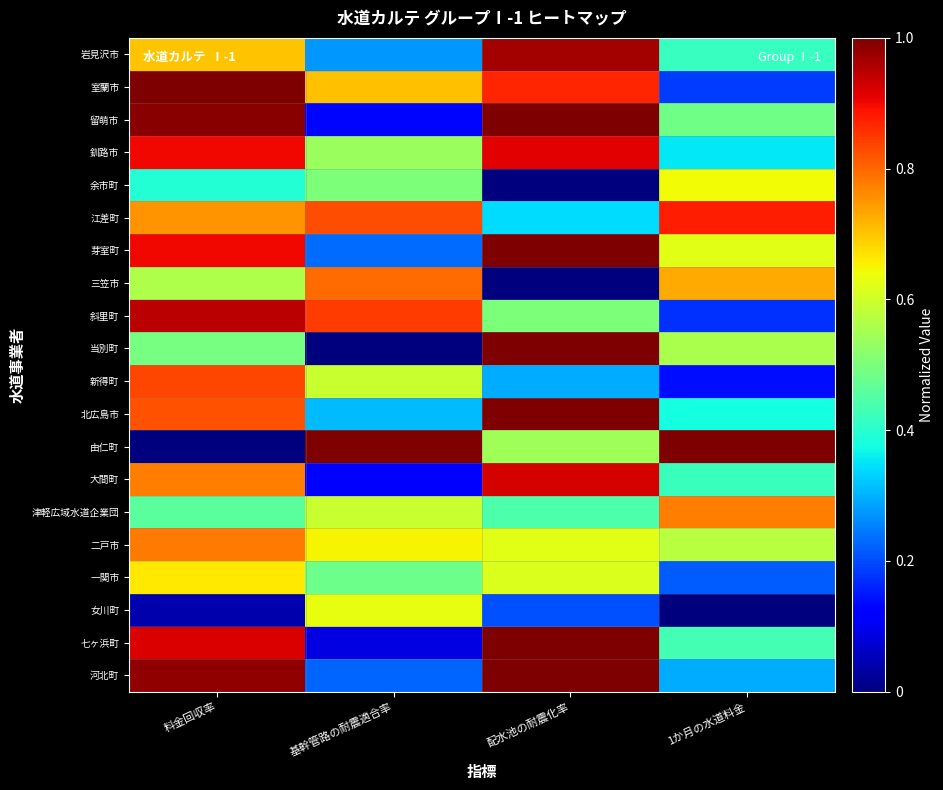

At how many categories does at least one series exceed 0?

4